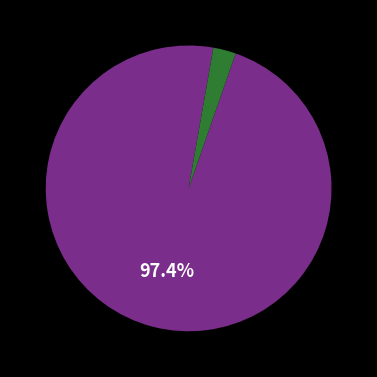

Is there any slice that represents more than half of the pie?

Yes